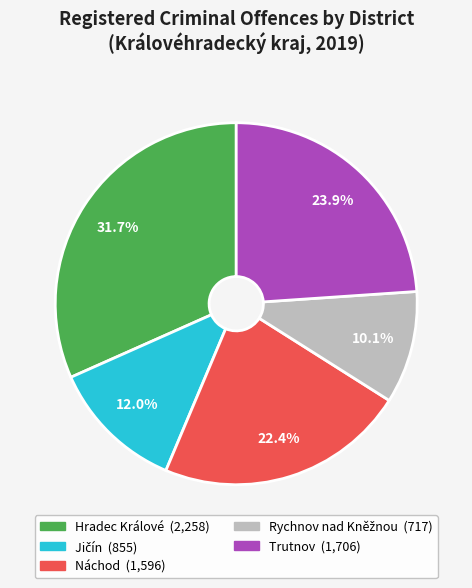

What is the largest slice in the pie chart?

Hradec Králové